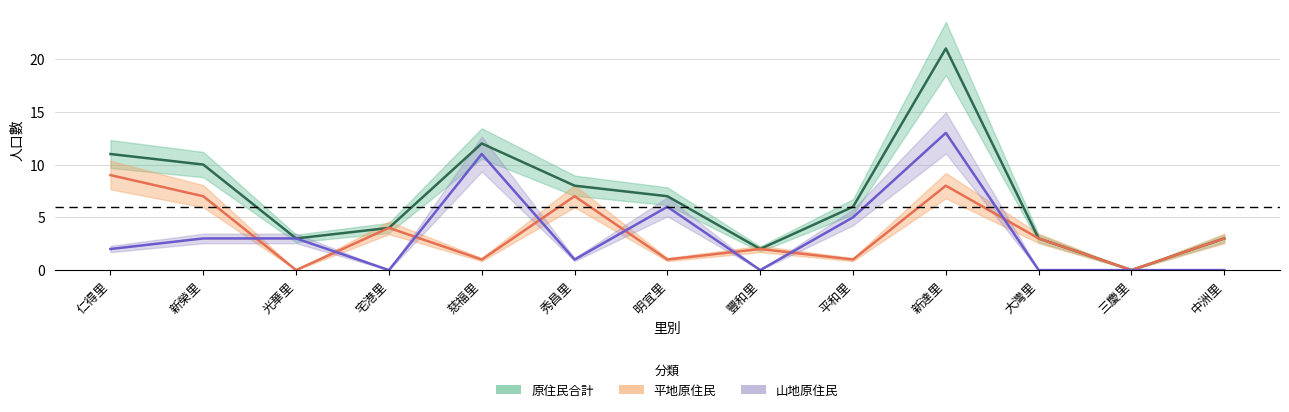

True or false: 山地原住民 and 平地原住民 intersect in this chart.

True